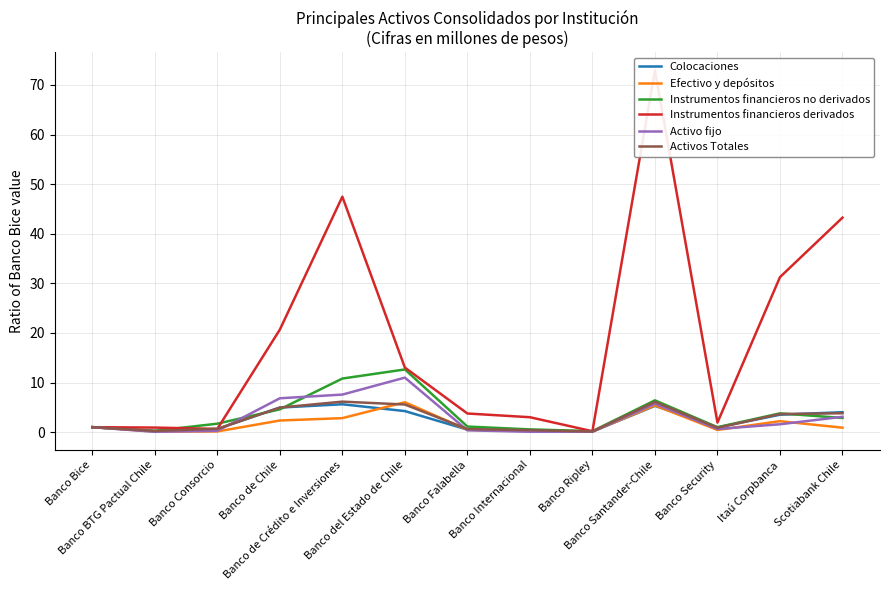

True or false: Activo fijo and Instrumentos financieros no derivados intersect in this chart.

True